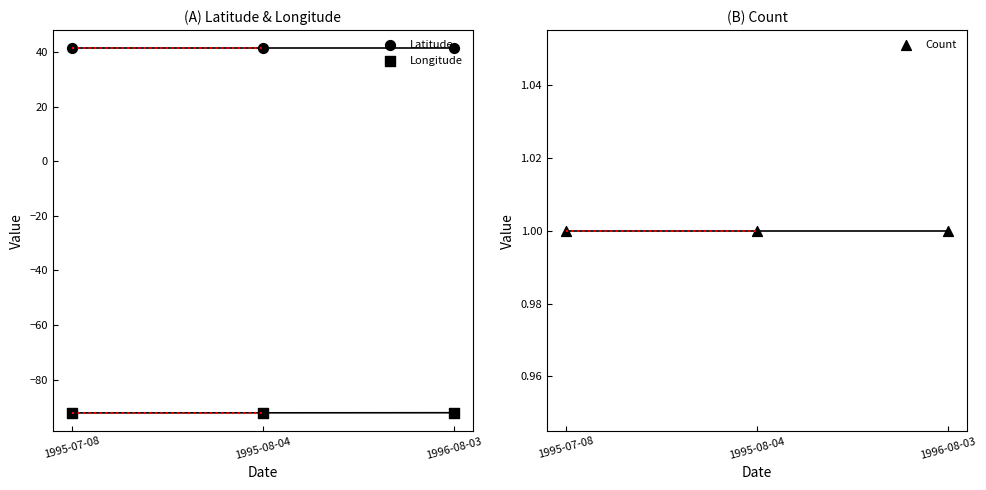

What are all the series names shown in the legend?

Latitude, Longitude, Count